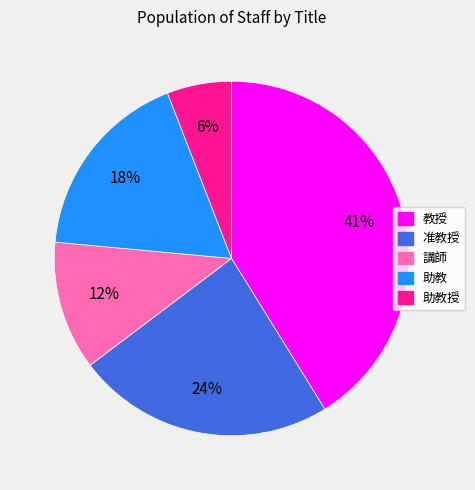

Does any single category account for the majority?

No